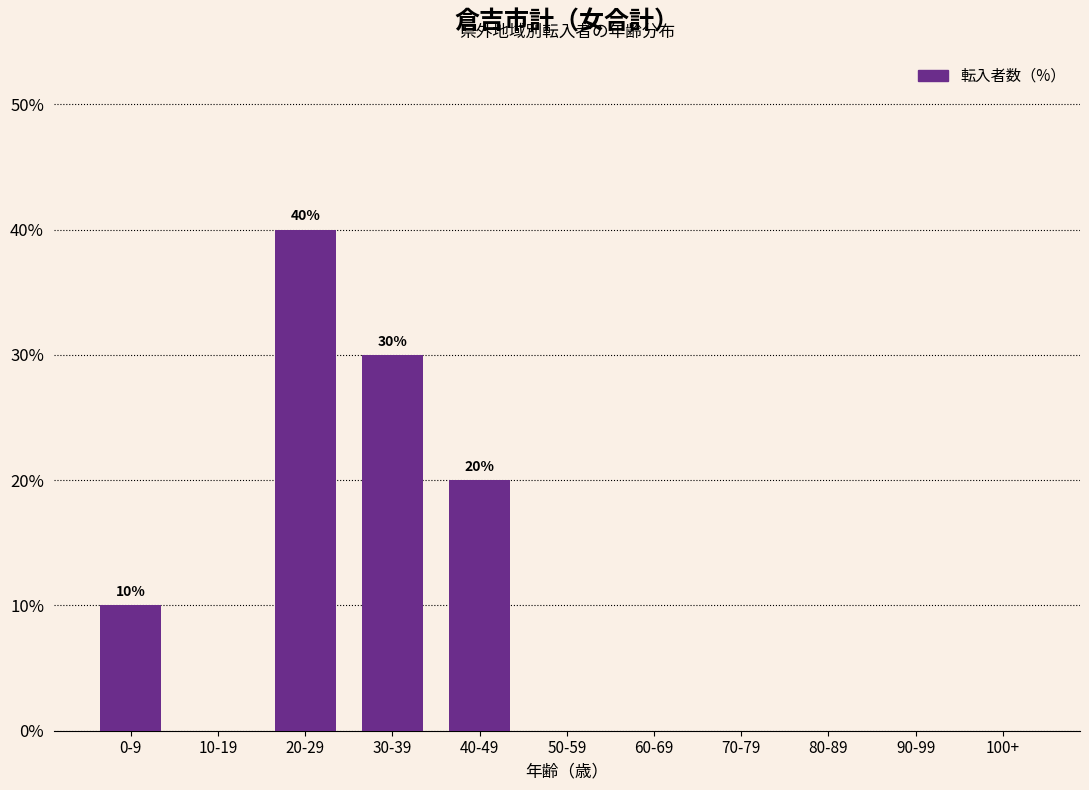

Reading right to left, list all the values displayed in this chart.

100+=0	90-99=0	80-89=0	70-79=0	60-69=0	50-59=0	40-49=20	30-39=30	20-29=40	10-19=0	0-9=10